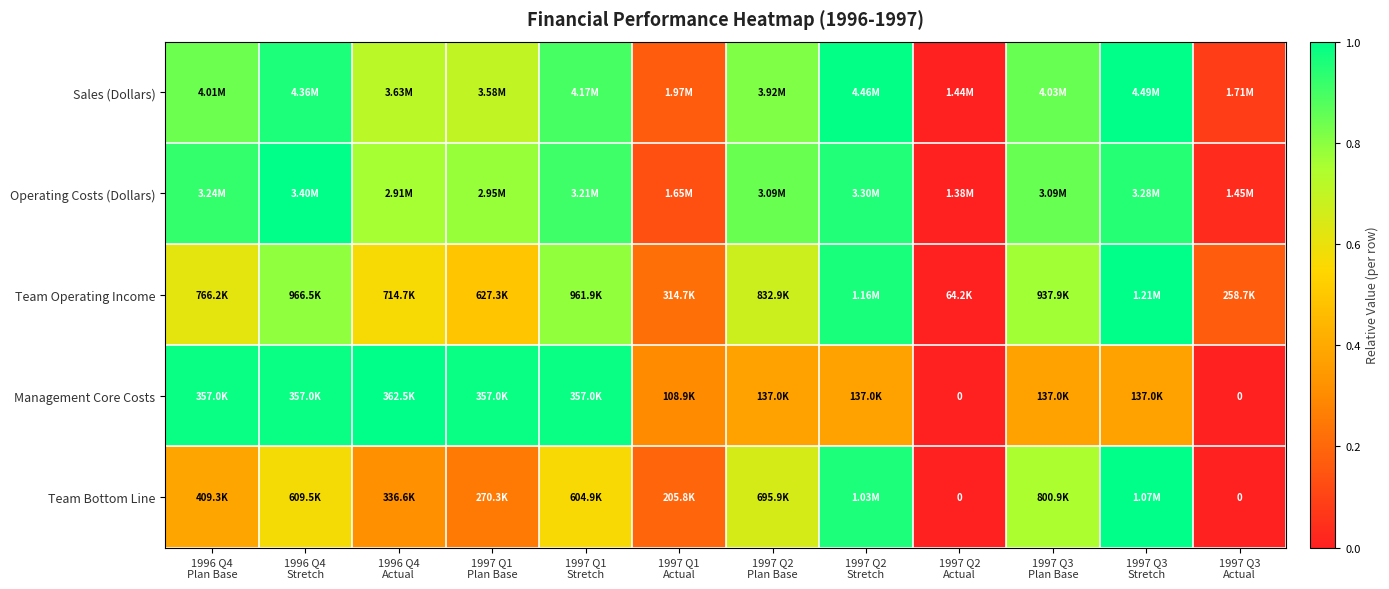

What is the sum of the Team Bottom Line values at 1996 Q4 Actual and 1997 Q2 Plan Base?

1.0